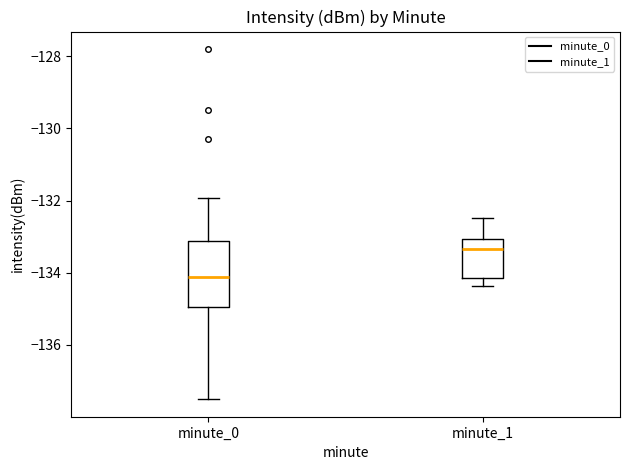

Reading left to right, transcribe this box plot: for each box, give where its median line is, the range the box spans, and where its two whiskers end, as read against the y-axis. The values are not printed on the chart, so give them approximately, as read against the axis.

minute_0: median -134.2, box -135.0 to -133.2, whiskers -137.6 to -132.0
minute_1: median -133.4, box -134.2 to -133.0, whiskers -134.4 to -132.4